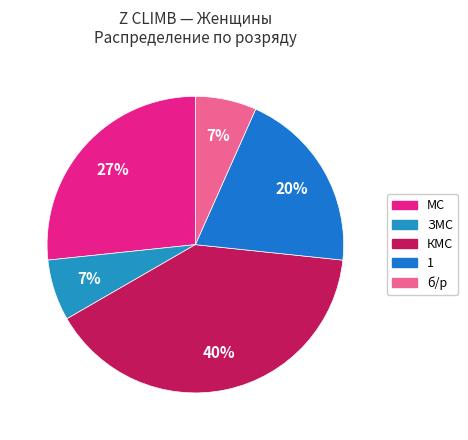

Does any single category account for the majority?

No